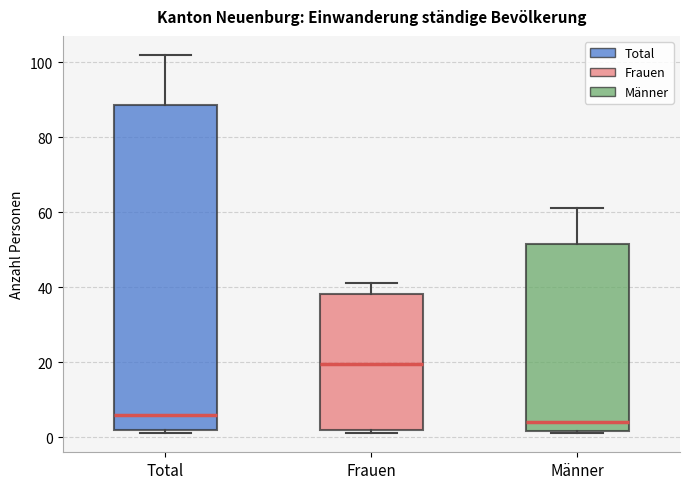

Reading left to right, read every box against the y-axis: the position of its median line, the range the box covers, and the ends of its whiskers. The values are not printed on the chart, so give them approximately, as read against the axis.

Total: median 6, box 2 to 88, whiskers 2 (just below the box's lower edge) to 102
Frauen: median 20, box 2 to 38, whiskers 2 (just below the box's lower edge) to 42
Männer: median 4, box 2 to 52, whiskers 2 to 62